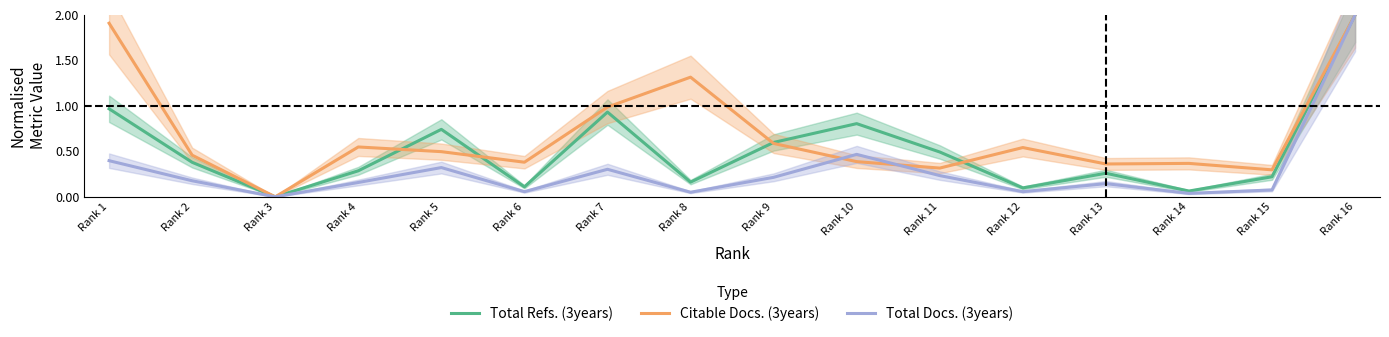

What is the value of the Total Docs. (3years) point at the 15th from the left?

0.1